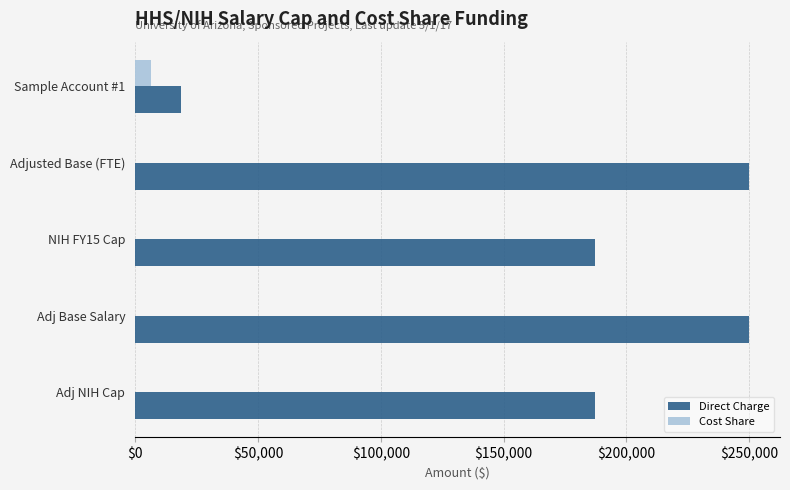

Between Sample Account #1 and Adj NIH Cap, which series saw the biggest shift?

Direct Charge